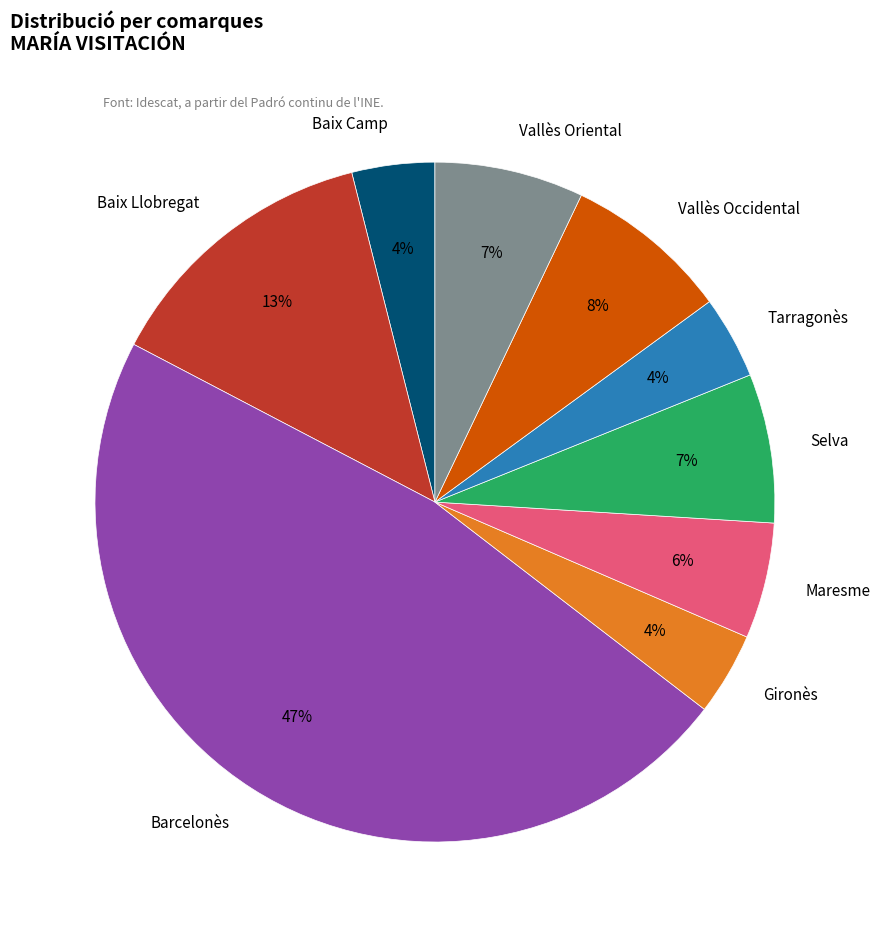

True or false: Tarragonès accounts for 4% of the total.

True